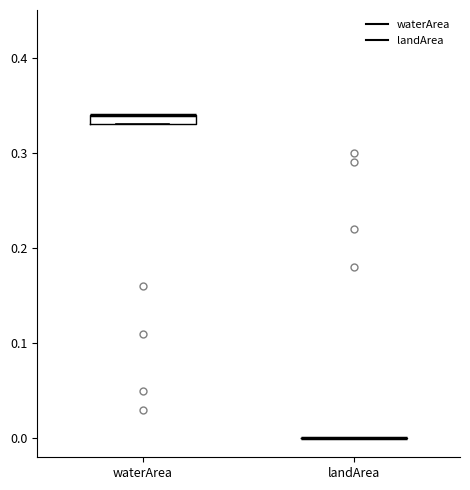

Where is the lower edge of the box for waterArea on the y-axis? The values are not printed on the chart, so give them approximately, as read against the axis.

0.33